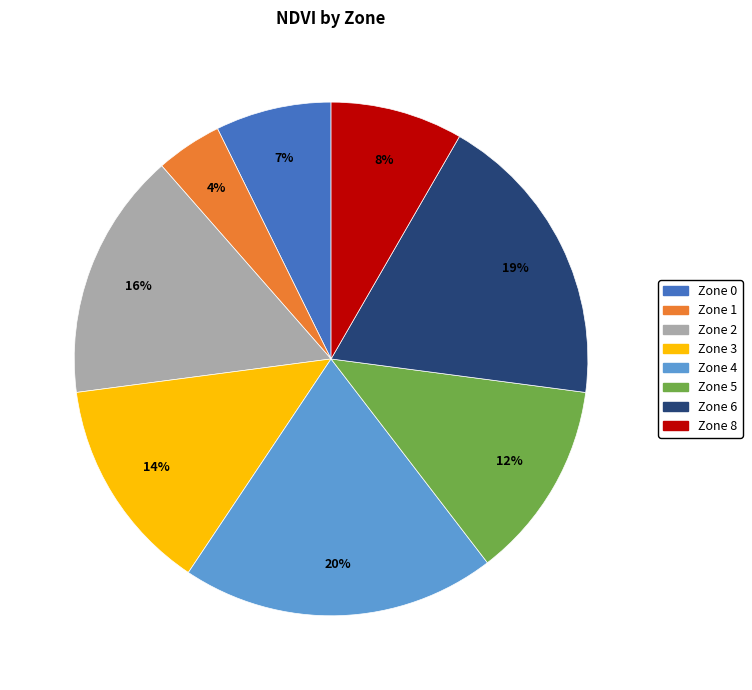

To the nearest percent, what is the difference between the largest and smallest slice percentages?

16%